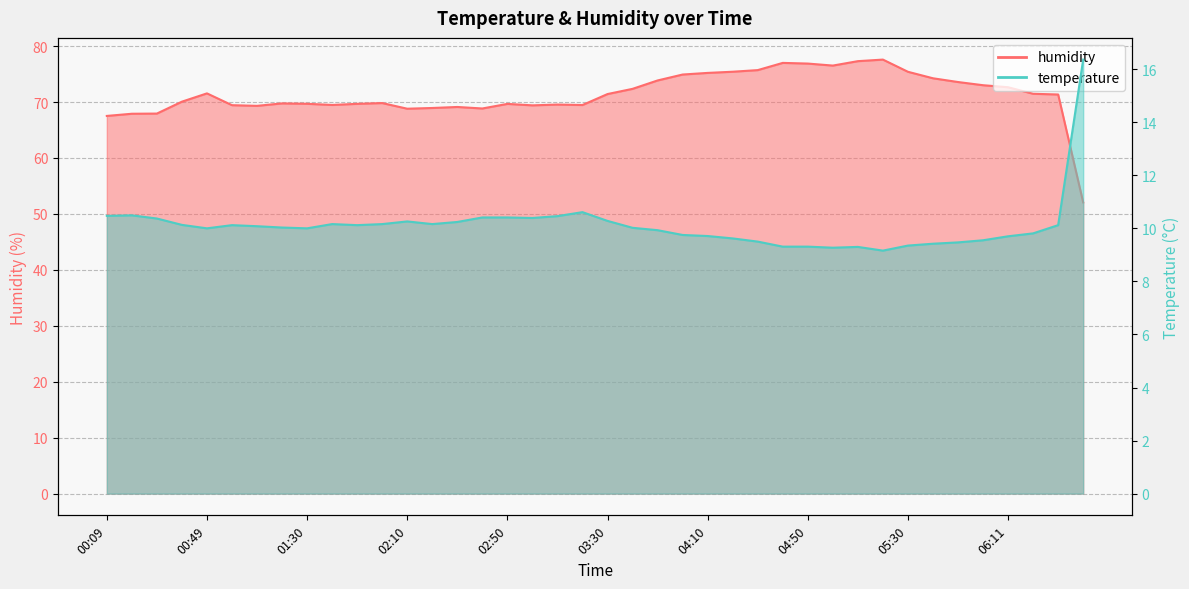

At which label is temperature closest to 12?

03:20